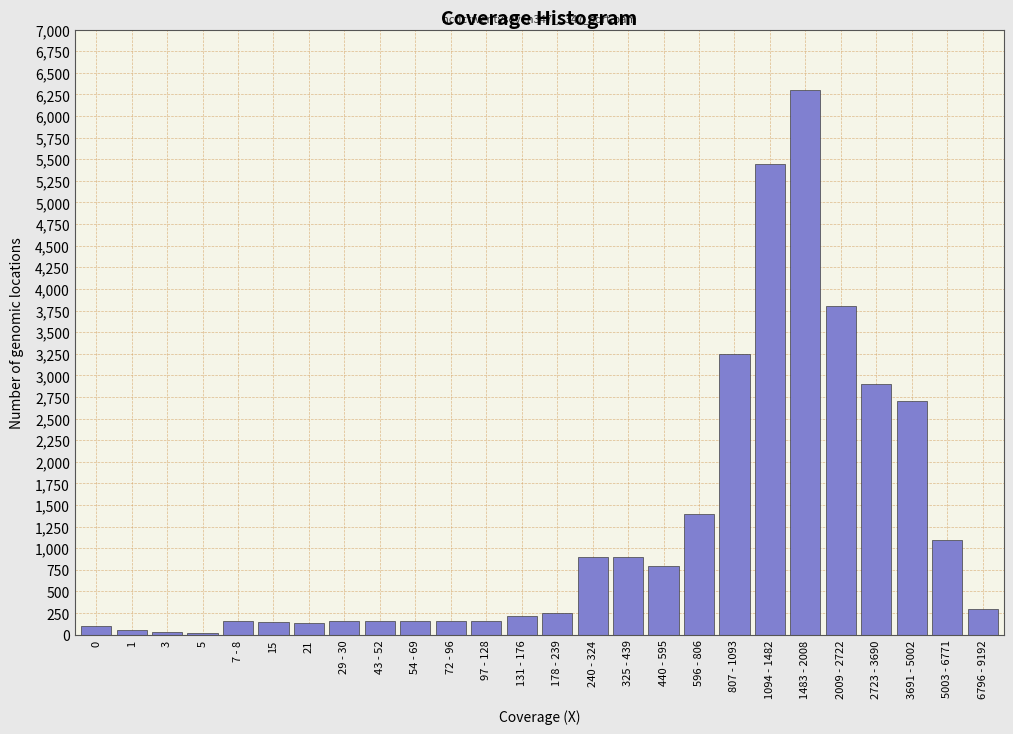

True or false: the data shows 3800 at 2009 - 2722.

True